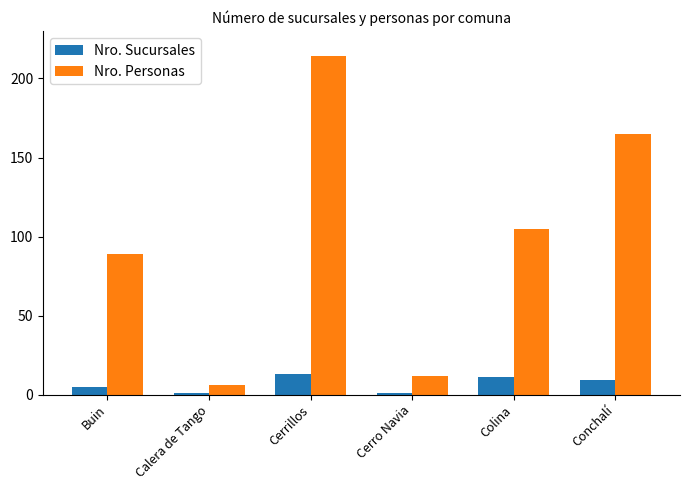

What is the maximum value for Nro. Personas?

214